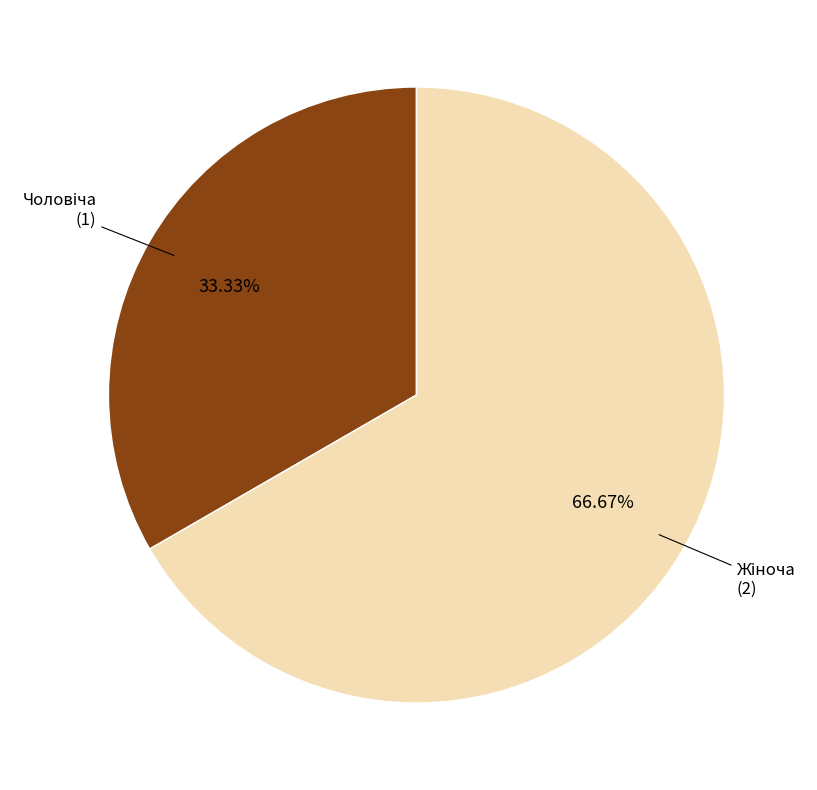

Is there a majority slice in this chart?

Yes